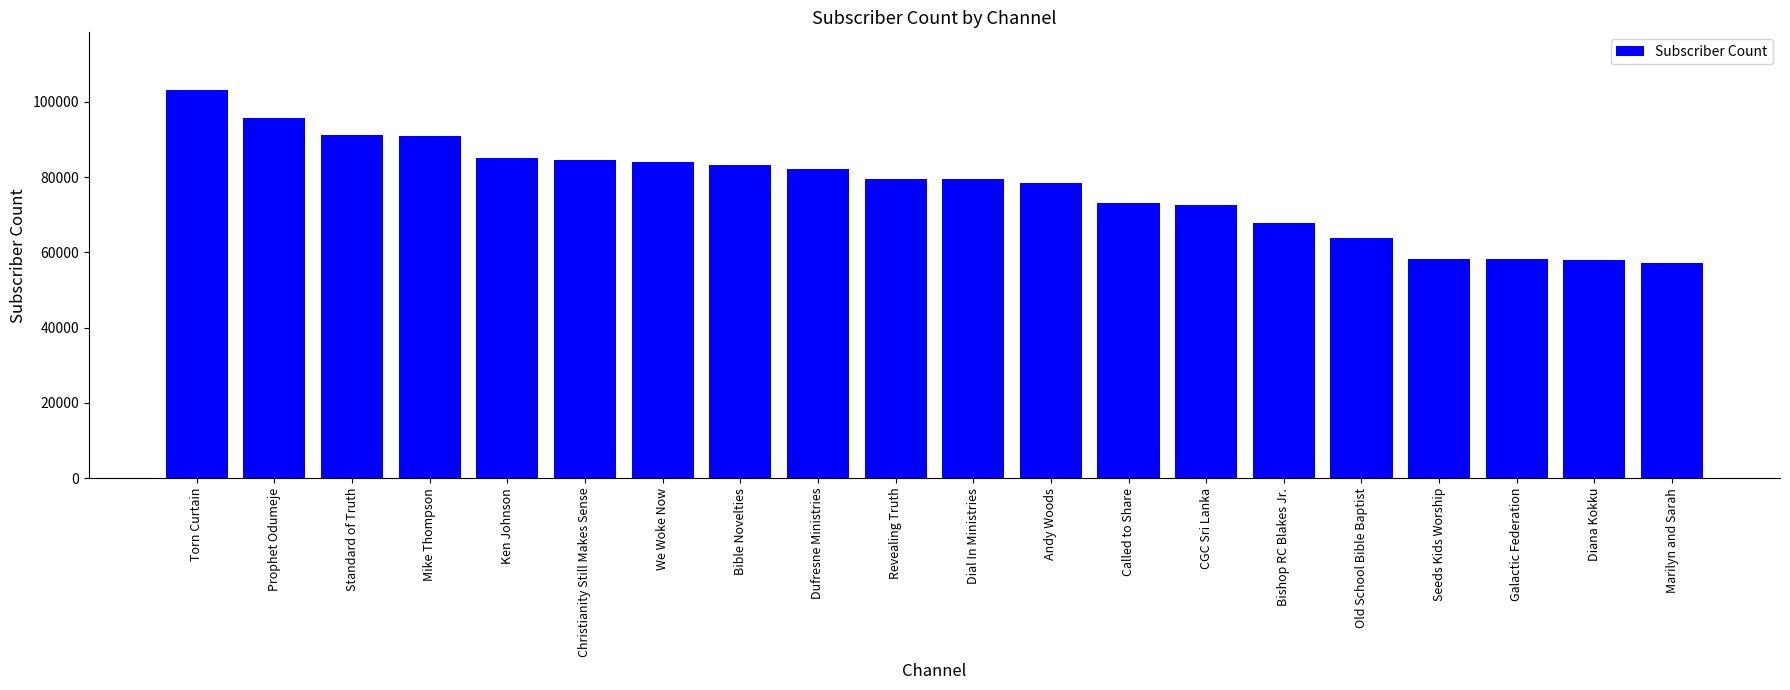

What is the maximum value shown in the chart?

103000